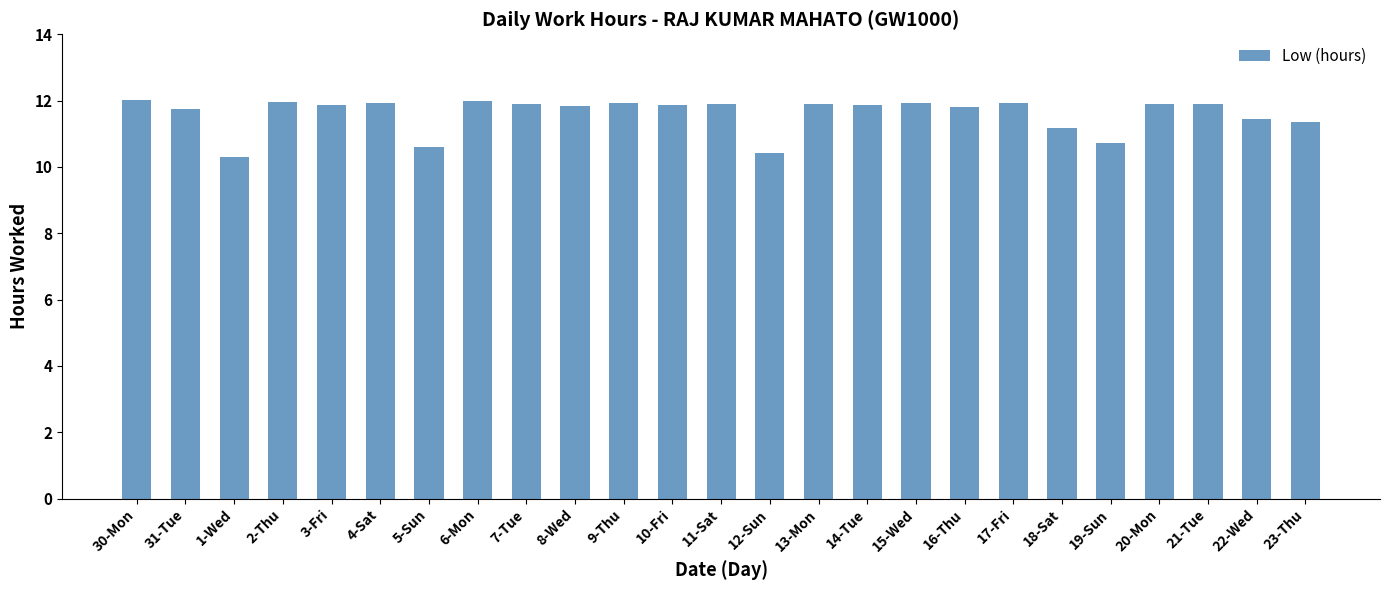

What is the smallest value displayed?

10.3